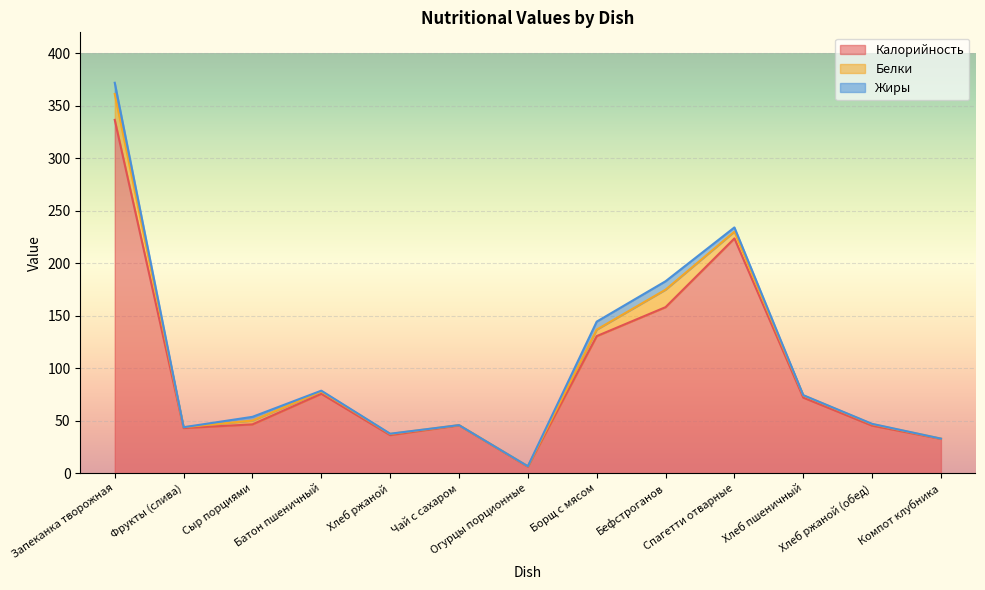

What position from the right is Фрукты (слива)?

12